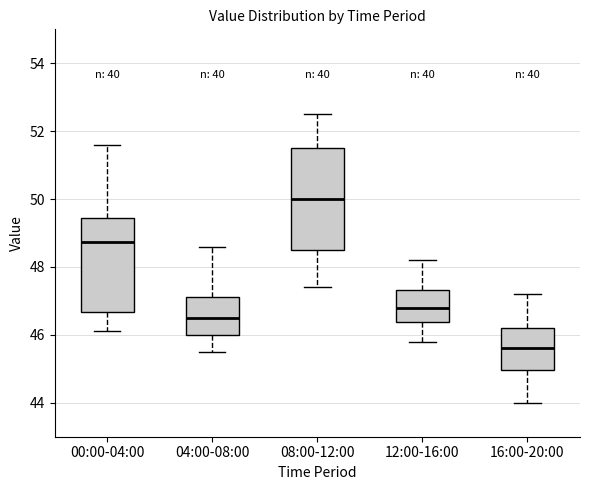

Which box is the tallest, from its lower edge to its upper edge?

08:00-12:00